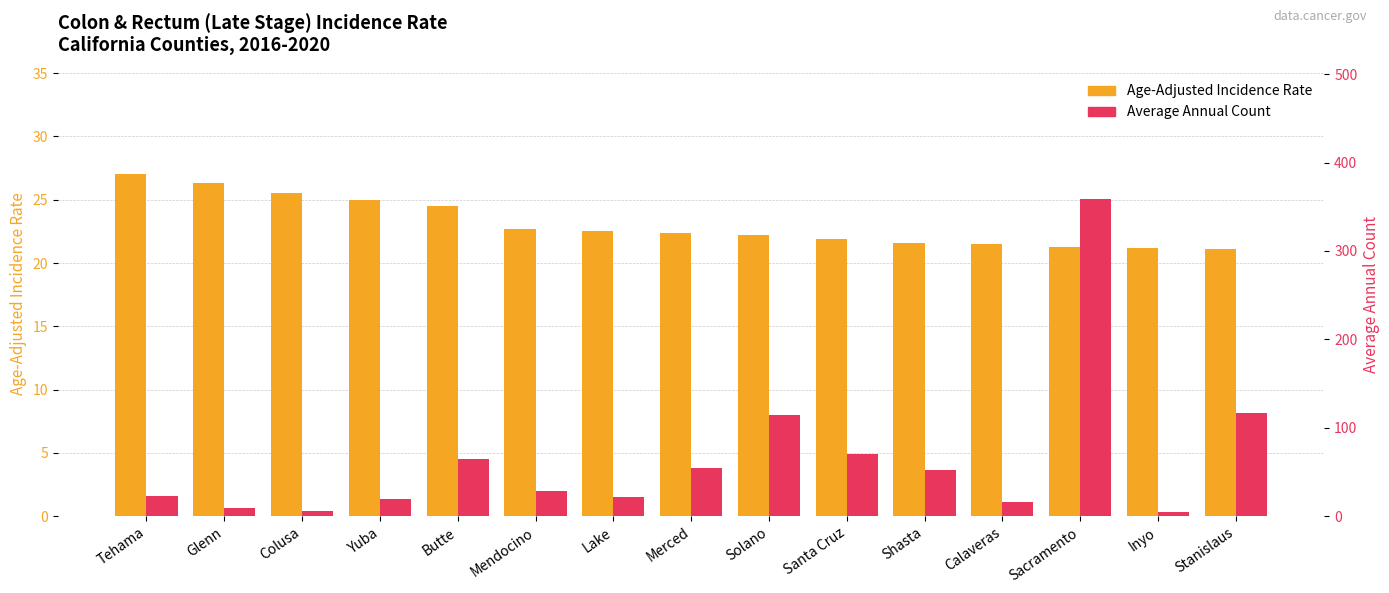

How many values in the Average Annual Count series are below 29?

7